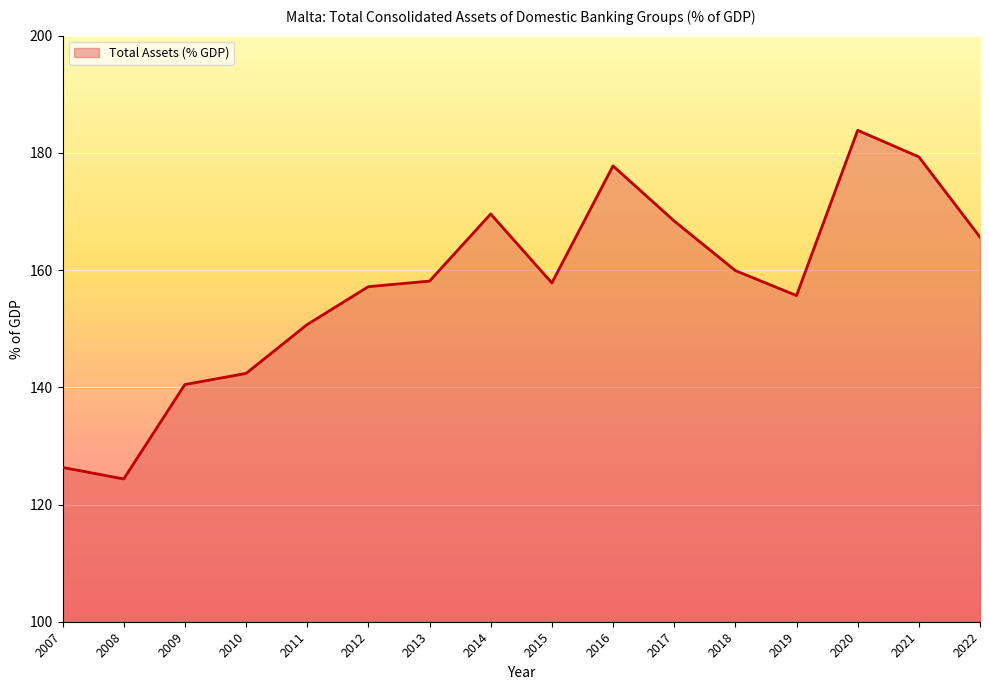

What is the sum of the values at 2010 and 2011?

293.1